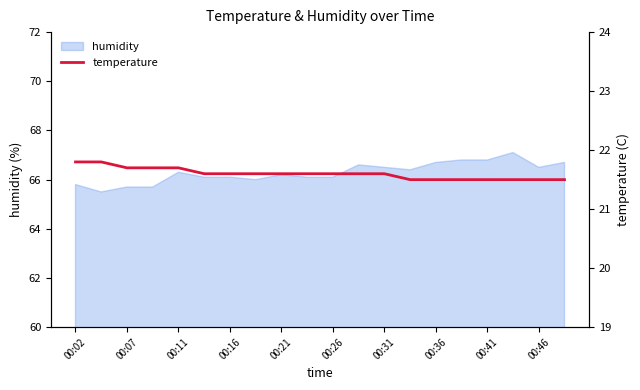

What is the lowest value of the humidity series?

65.5